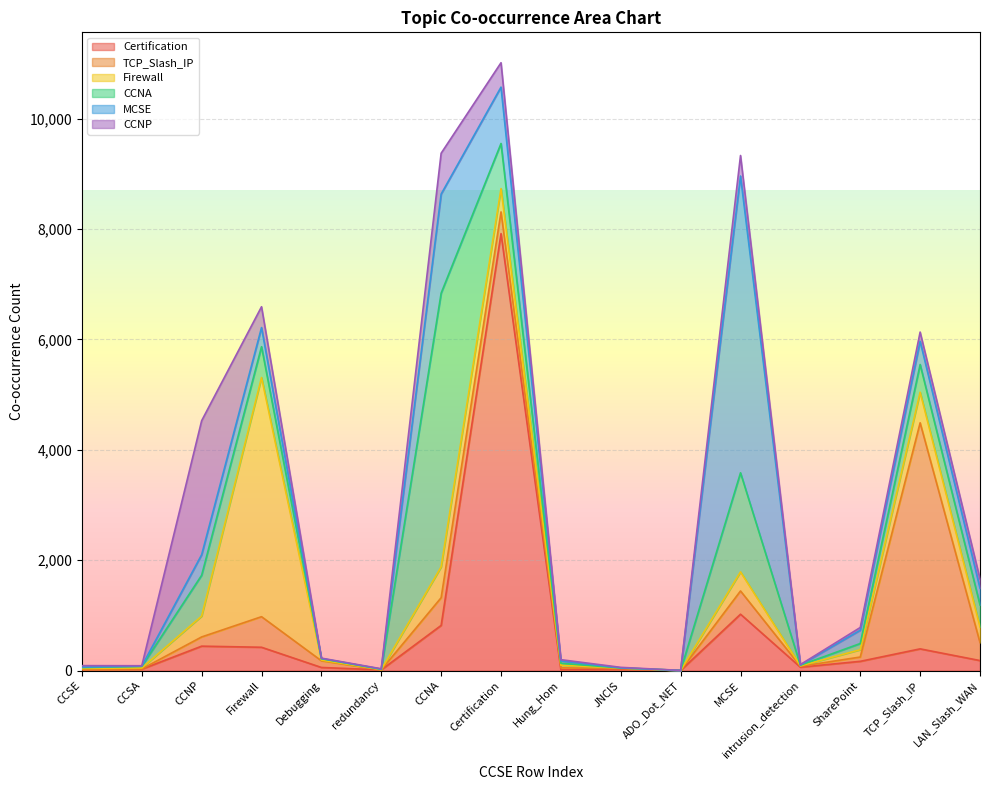

True or false: CCNP has a value of 257 at Certification.

False